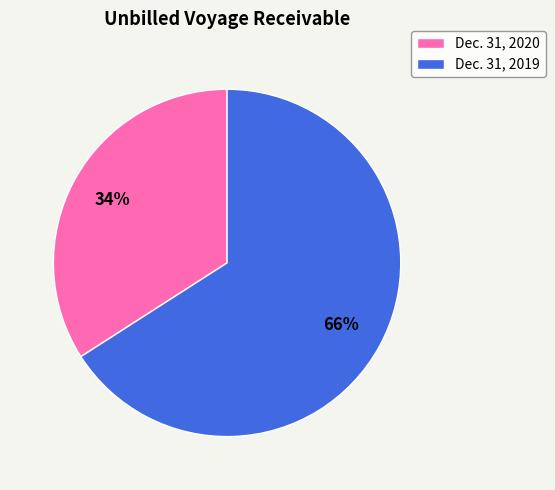

Does Dec. 31, 2020 represent more than half of the total?

No